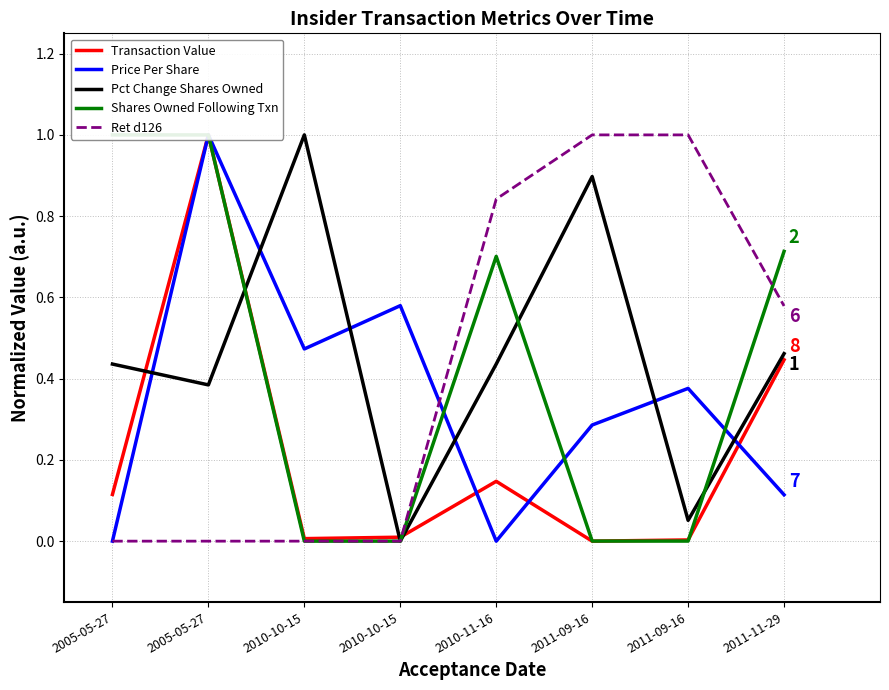

True or false: Transaction Value has a value of 0.1 at 2010-11-16.

True